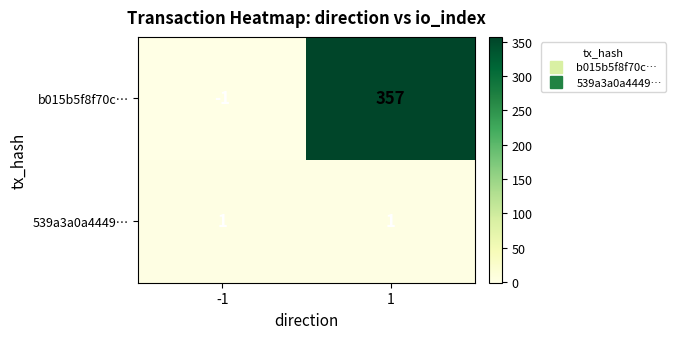

What value does the b015b5f8f70c… series have at 1, to the nearest 10?

360